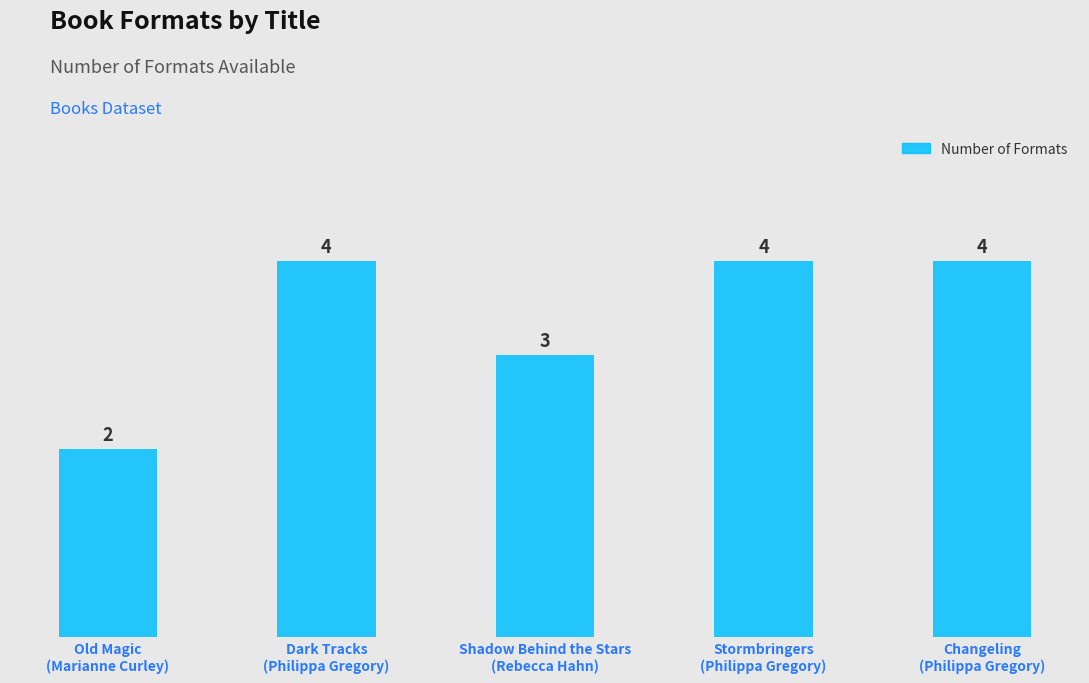

Between Old Magic
(Marianne Curley) and Shadow Behind the Stars
(Rebecca Hahn), which is larger?

Shadow Behind the Stars
(Rebecca Hahn)